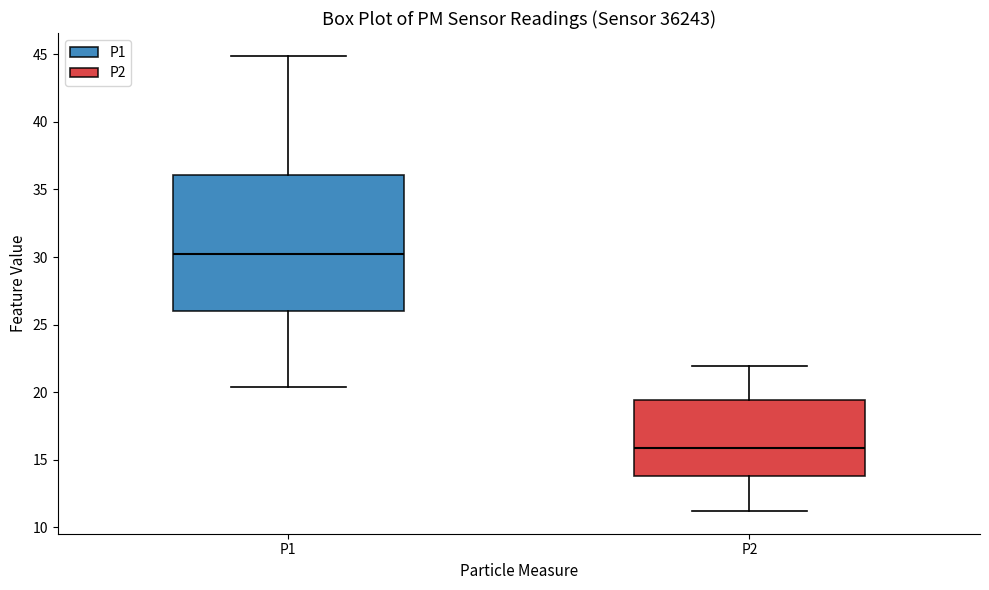

Reading left to right, transcribe this box plot: for each box, give where its median line is, the range the box spans, and where its two whiskers end, as read against the y-axis. The values are not printed on the chart, so give them approximately, as read against the axis.

P1: median 30.5, box 26.0 to 36.0, whiskers 20.5 to 45.0
P2: median 16.0, box 14.0 to 19.5, whiskers 11.0 to 22.0